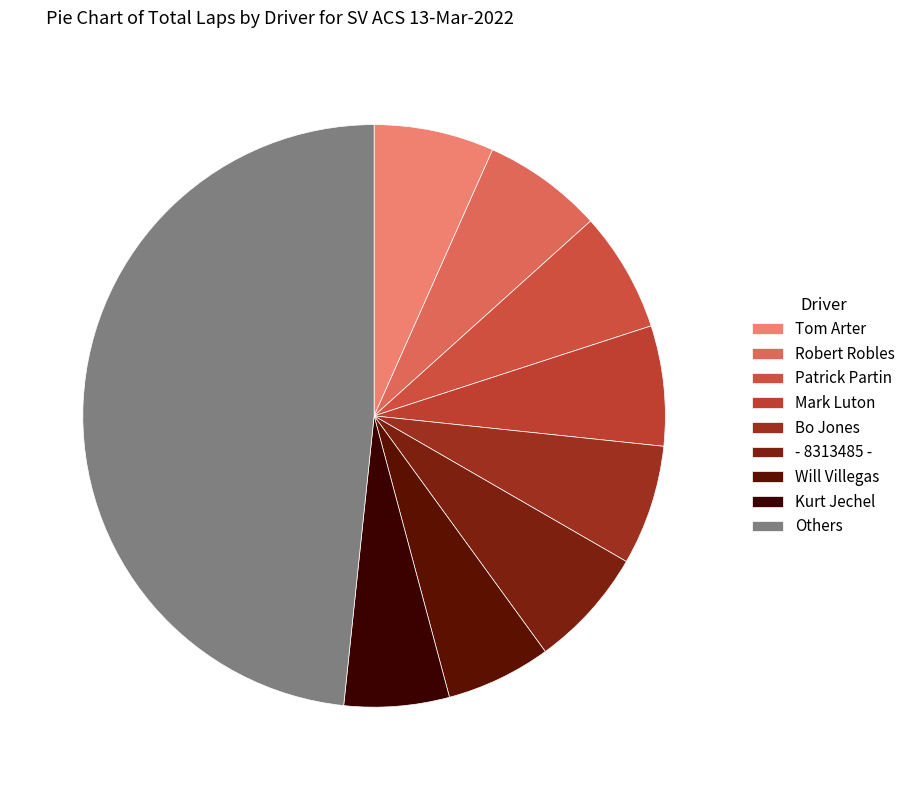

Which slice is the largest?

Others